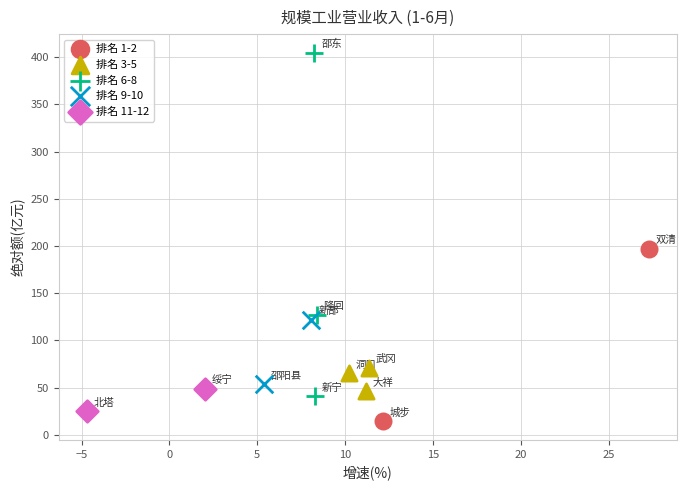

What are all the series names shown in the legend?

排名 1-2, 排名 3-5, 排名 6-8, 排名 9-10, 排名 11-12